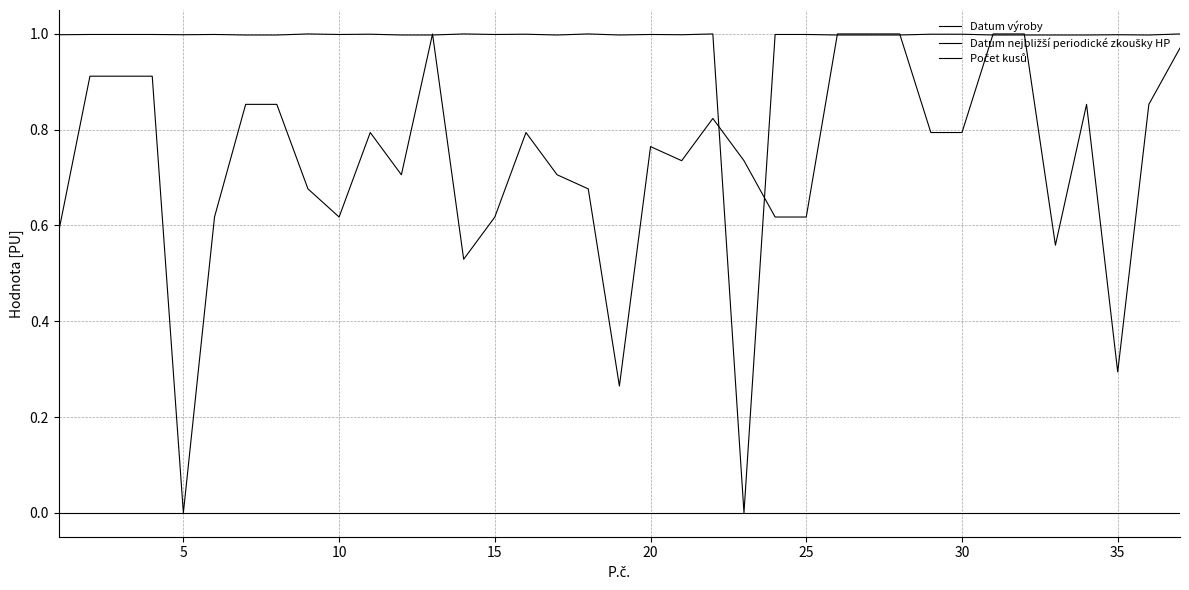

Is this an area chart (filled region under the line)?

No